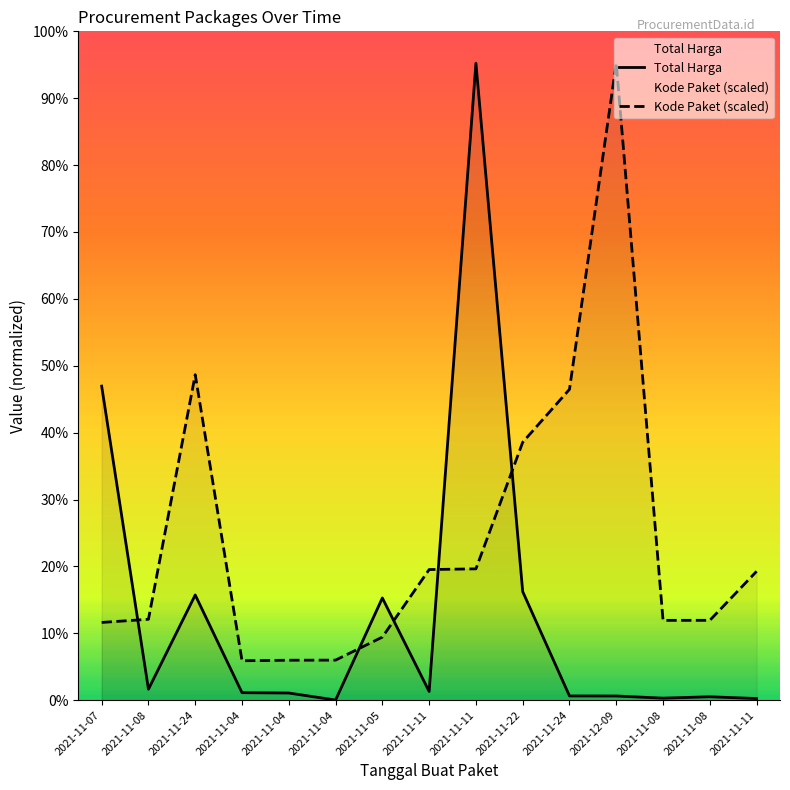

Is it true that Kode Paket equals 178927446.8 at 2021-11-04?

True